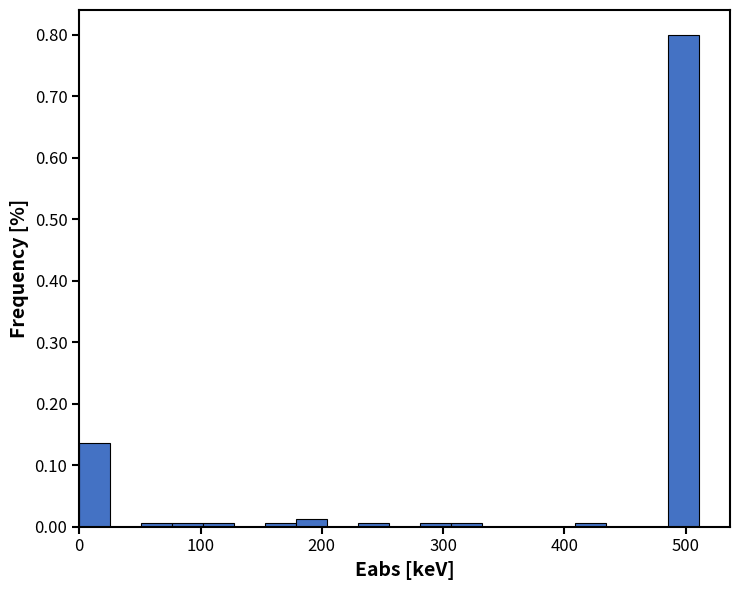

Read against the x-axis, roughly where is the centre of the tallest bar?

500